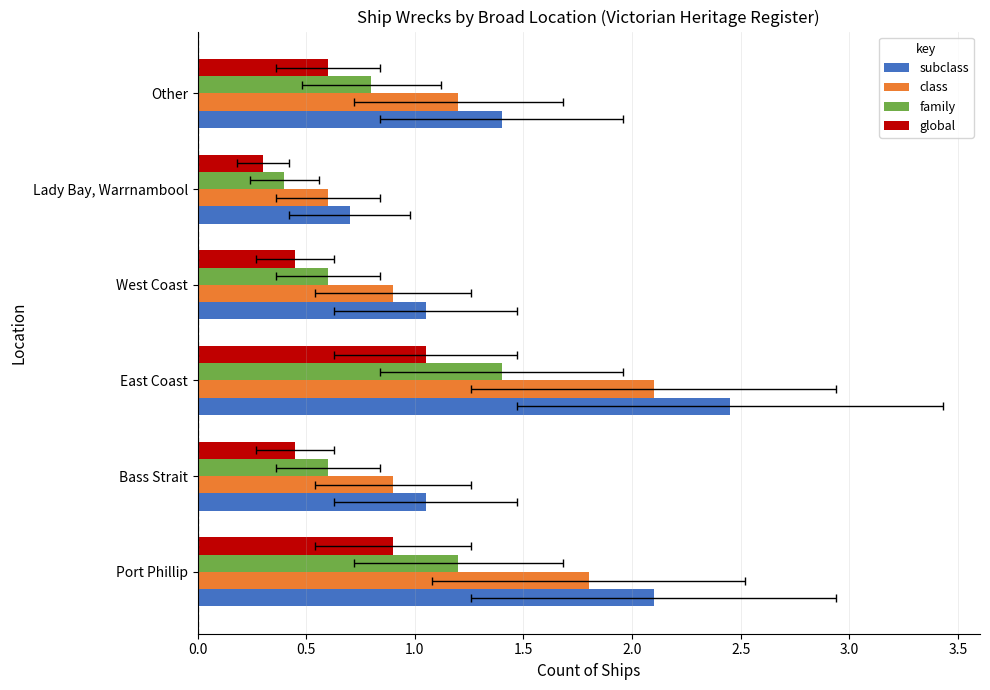

Rank the series by their maximum value, from lowest to highest.

global, family, class, subclass